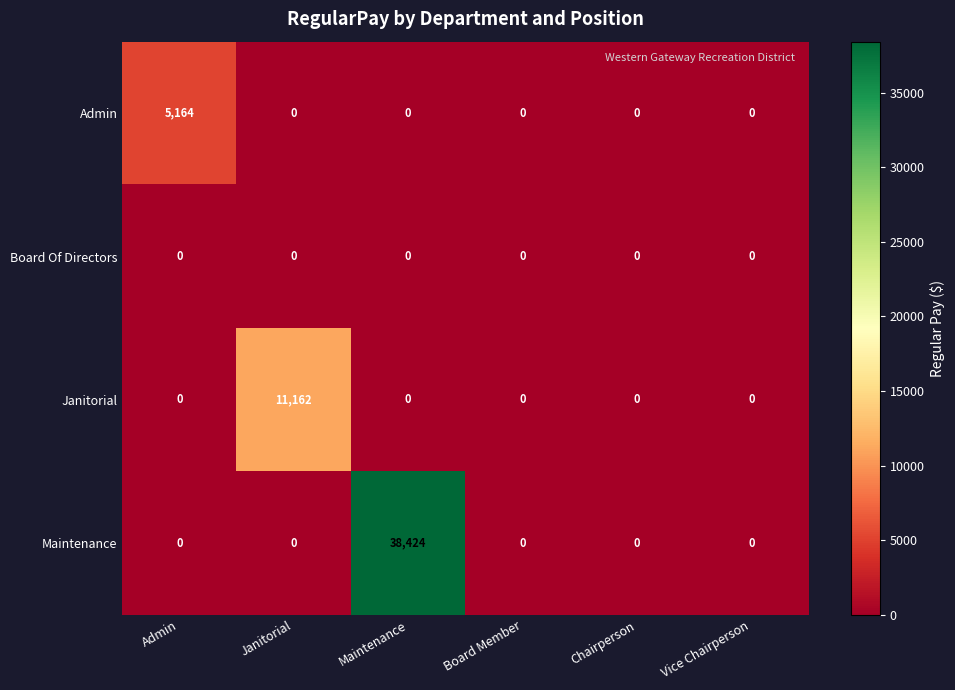

Which label corresponds to the largest value in the chart?

Maintenance